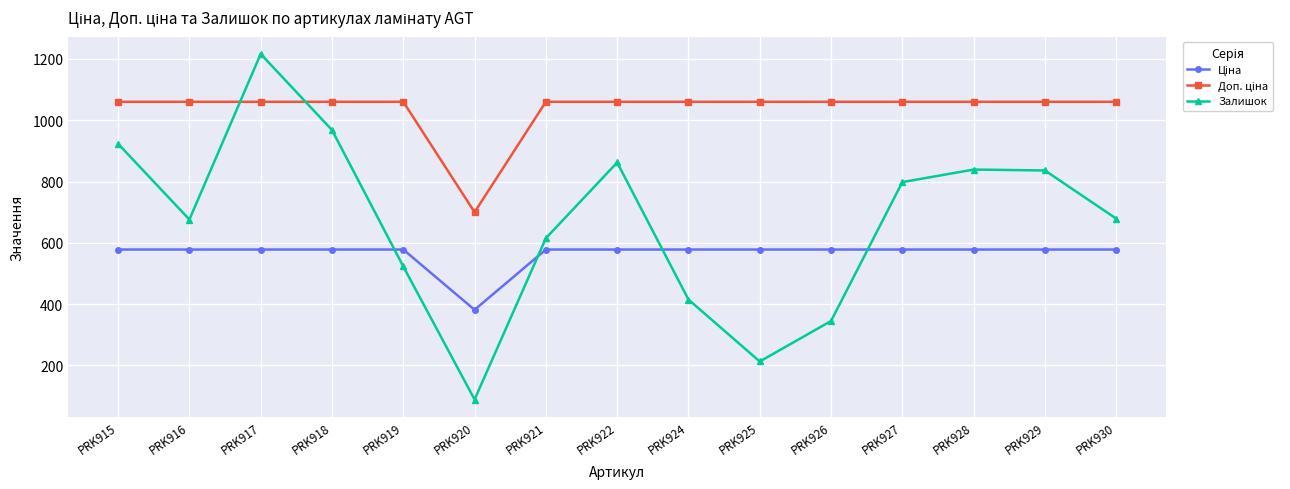

What is the sum of the Залишок values at PRK918 and PRK921?

1583.0